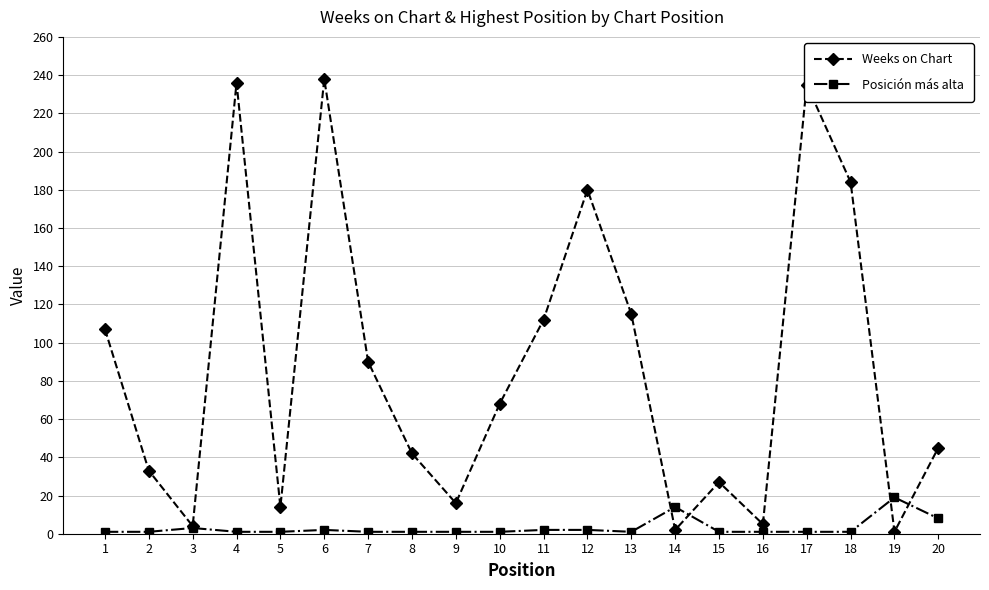

The value of Weeks on Chart at 13 is 36. True or false?

False